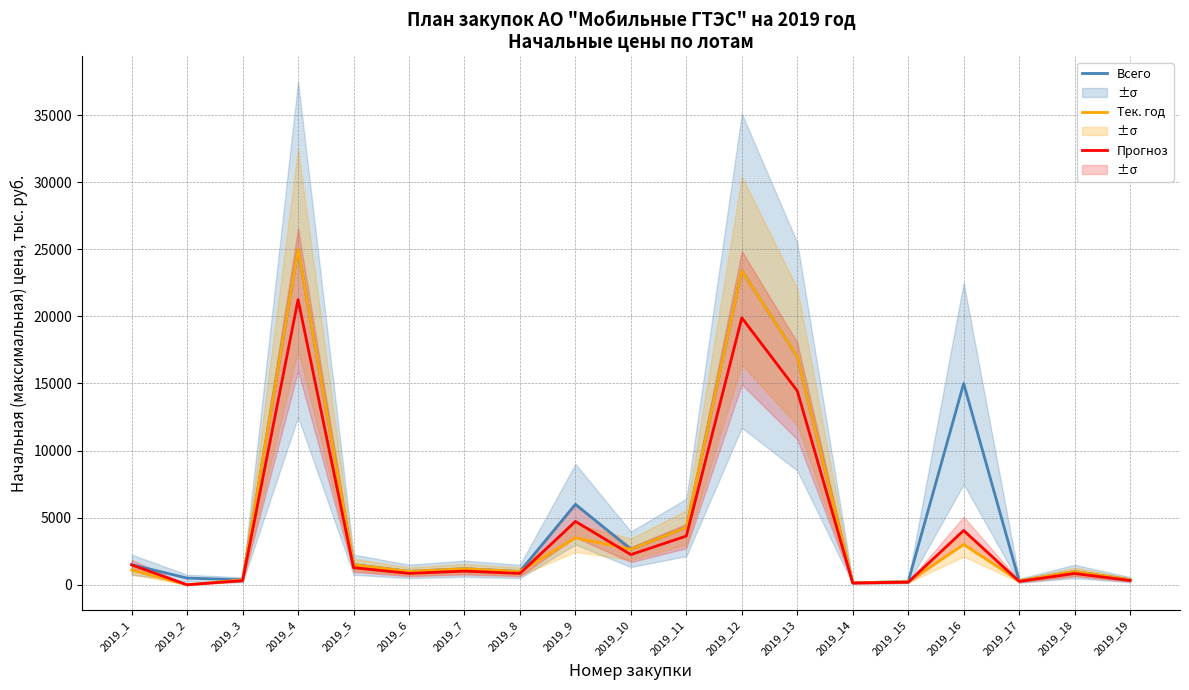

What value does the Прогноз (с учётом срока) series have at 2019_7?

1020.0